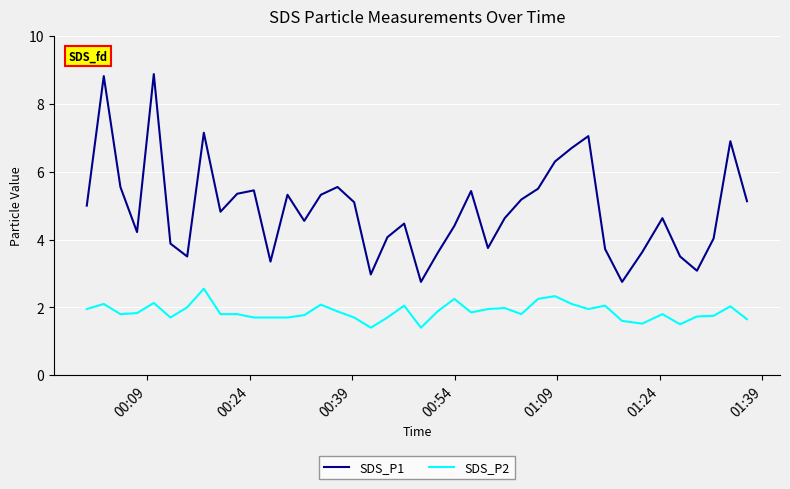

True or false: SDS_P1 and SDS_P2 cross at least once.

False